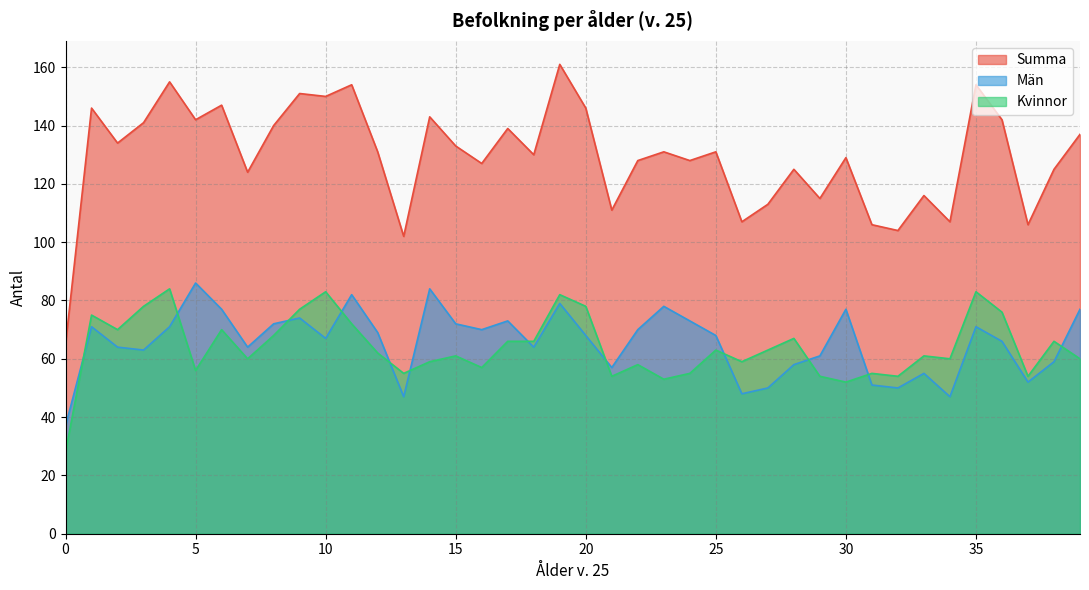

What is the average value of the Kvinnor series?

64